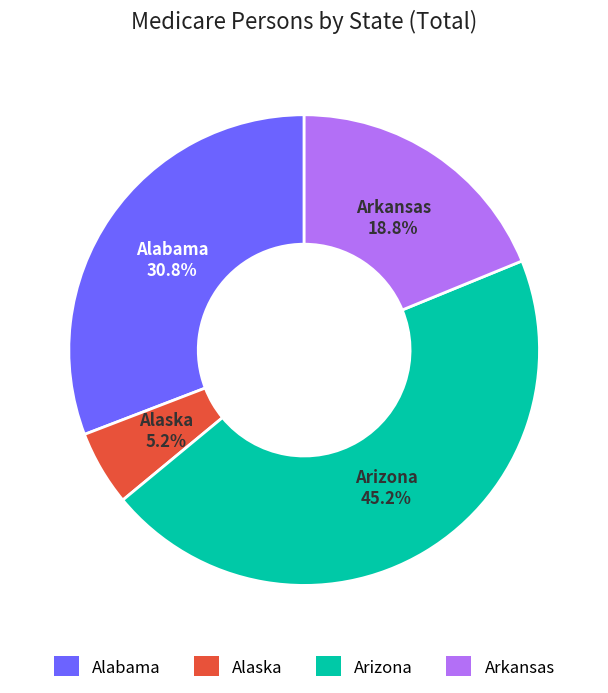

How many slices are in this pie chart?

4